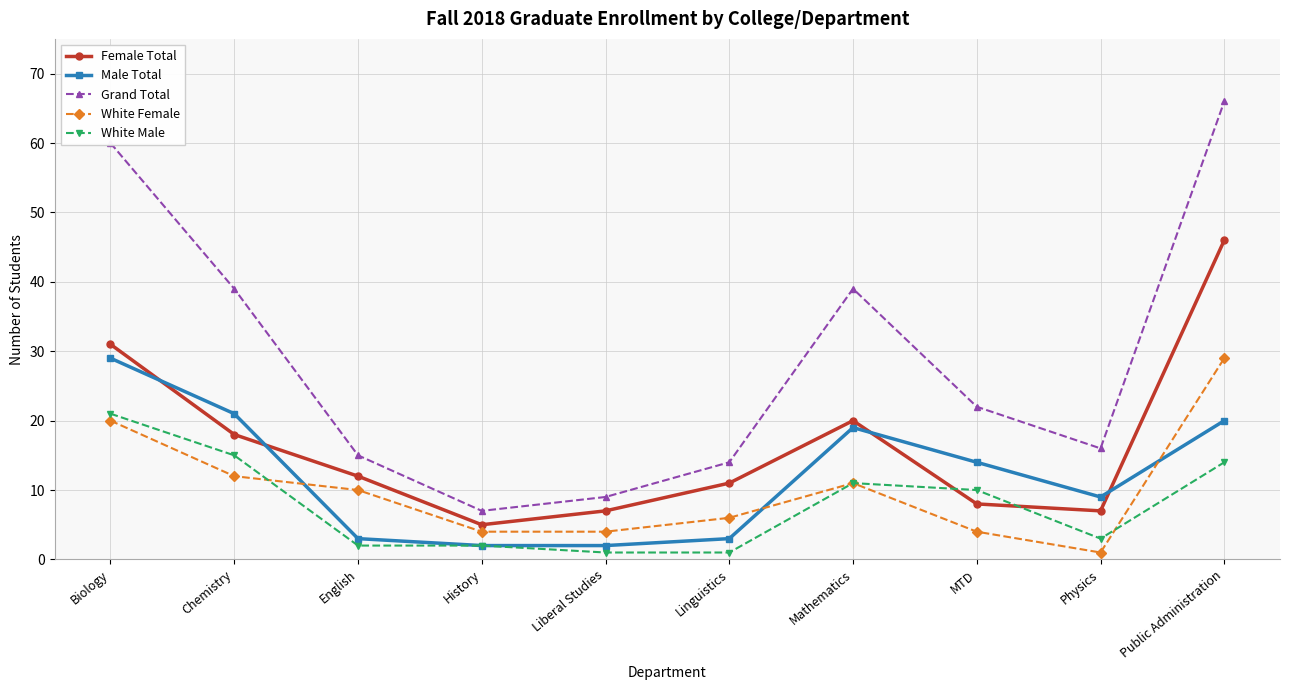

True or false: White Female and Female Total cross at least once.

False